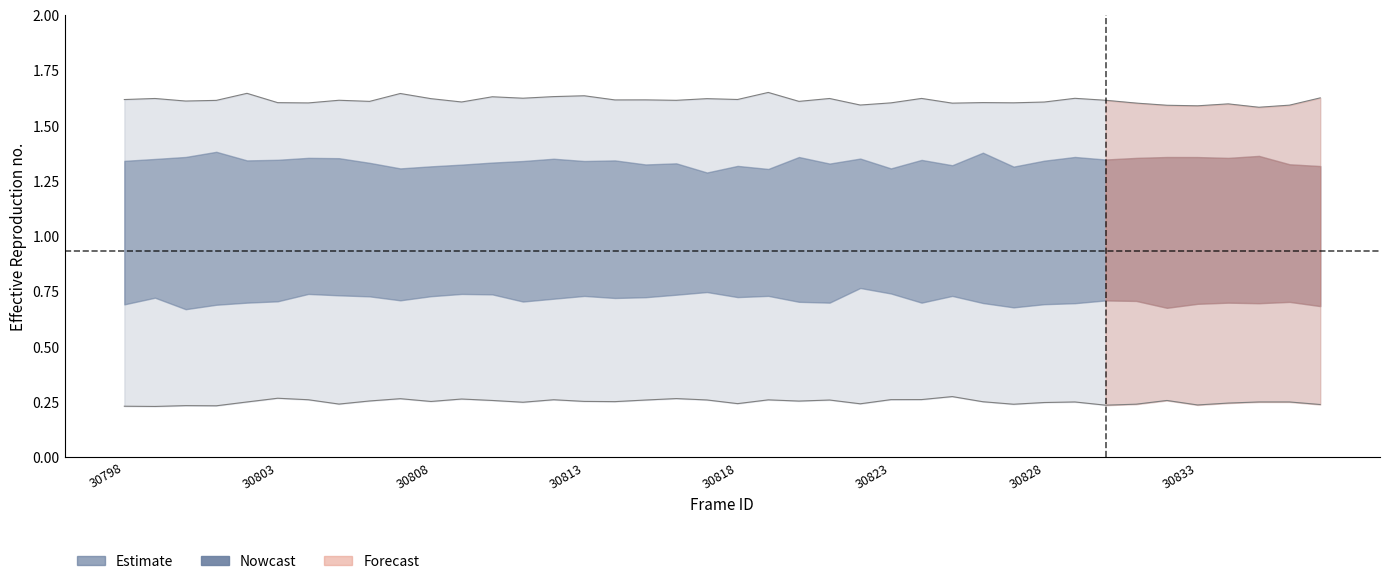

What is the average value of the lower_outer series?

0.3